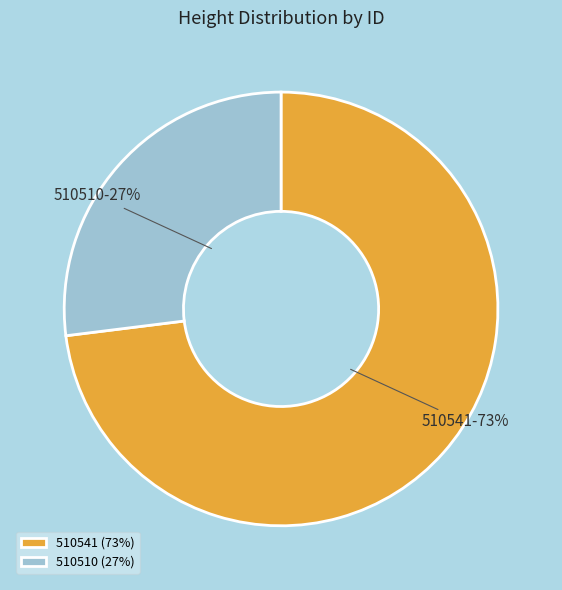

Rank the categories by value from highest to lowest.

510541, 510510